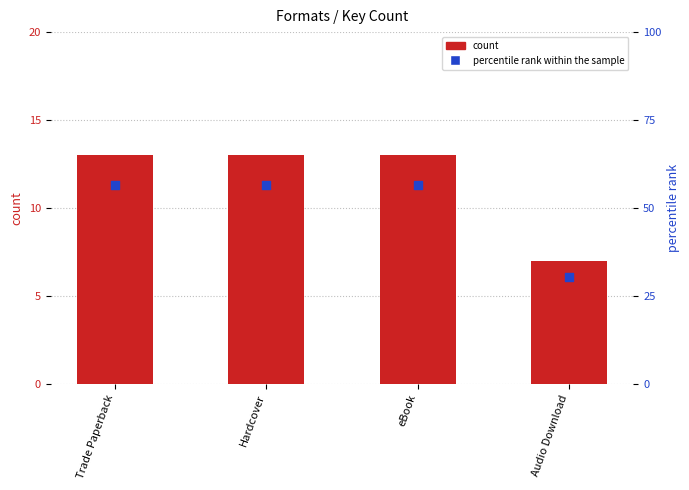

What is the total value across all series at Audio Download?

37.4